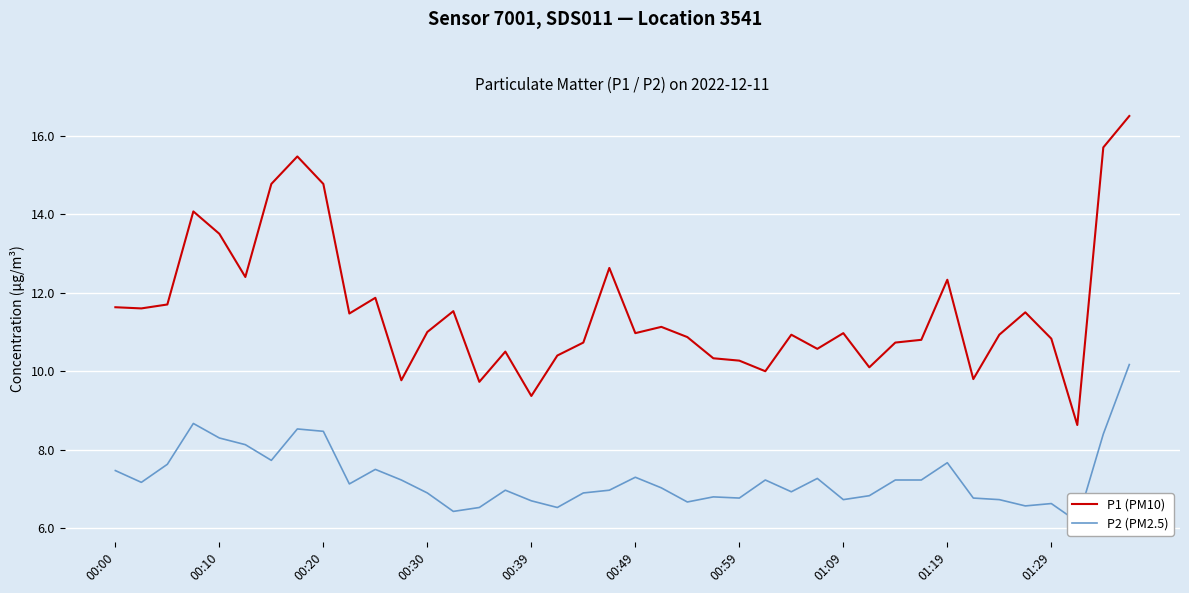

How many data points in P2 (PM2.5) are above 7?

21